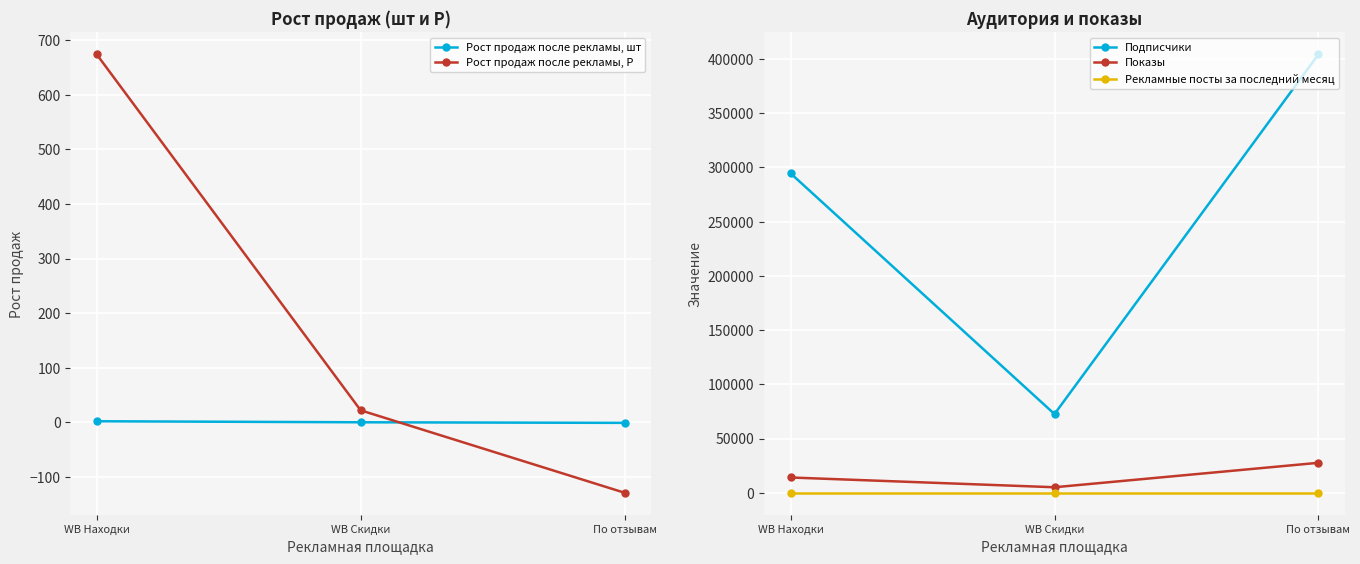

What is the average value of the Рост продаж после рекламы, шт series?

0.3